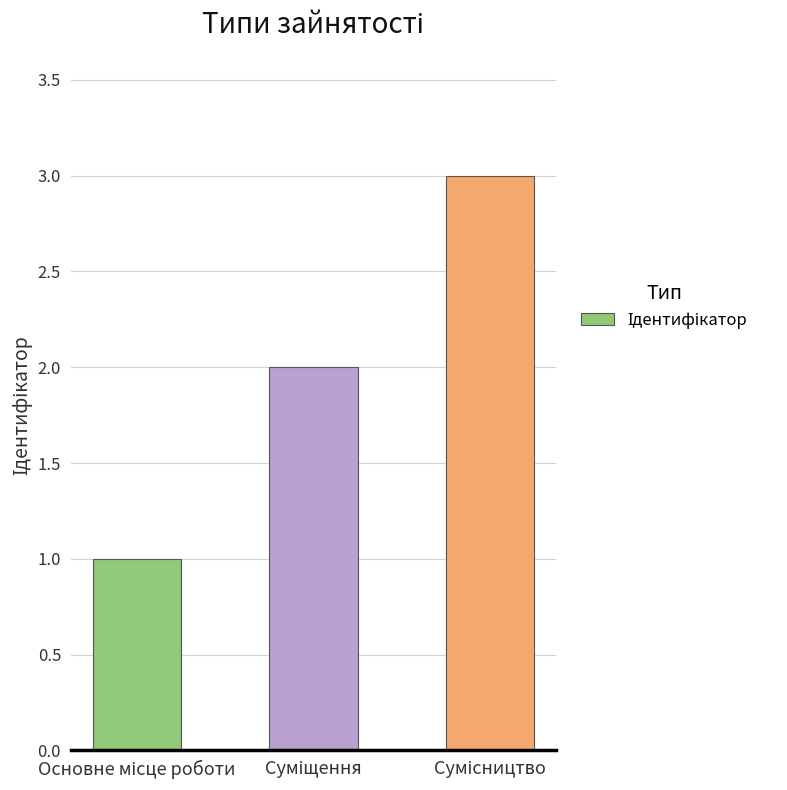

What is the greatest value displayed?

3